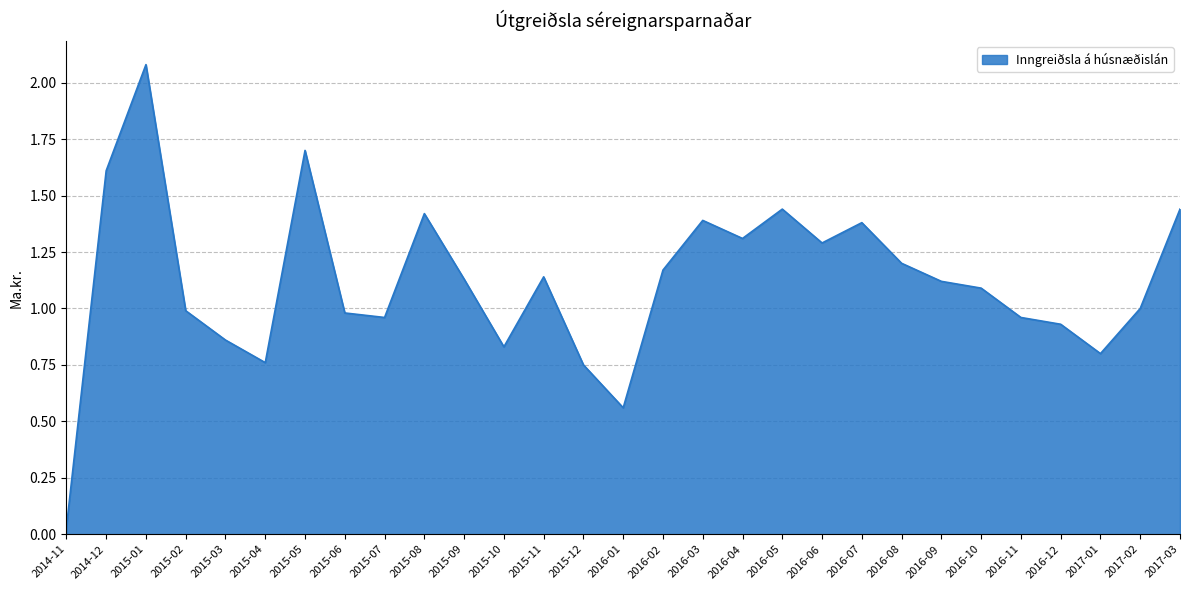

Where is the first local maximum?

2015-01